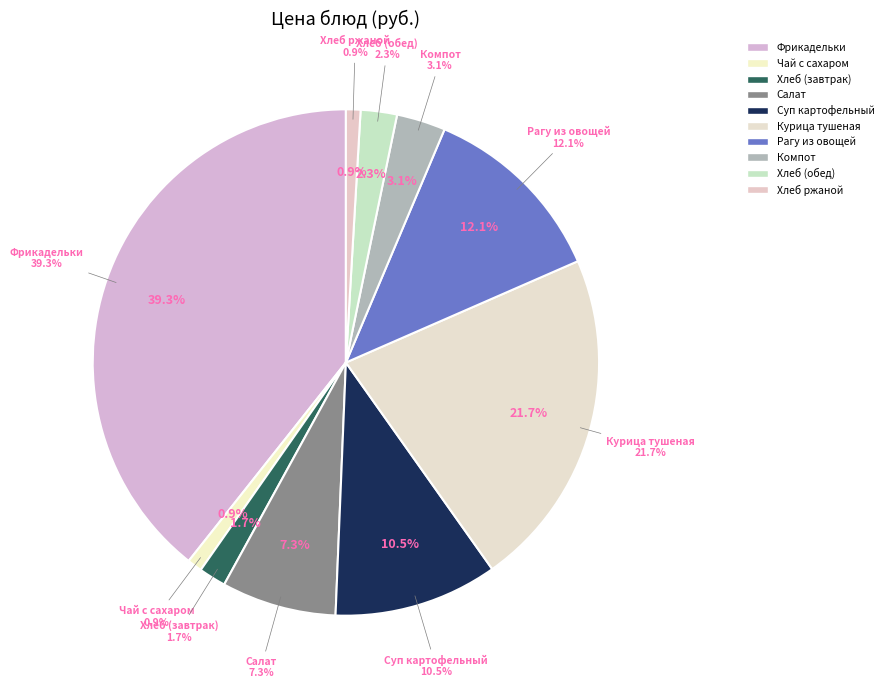

To the nearest percent, what portion does Суп картофельный с макароными изделиями represent?

10%